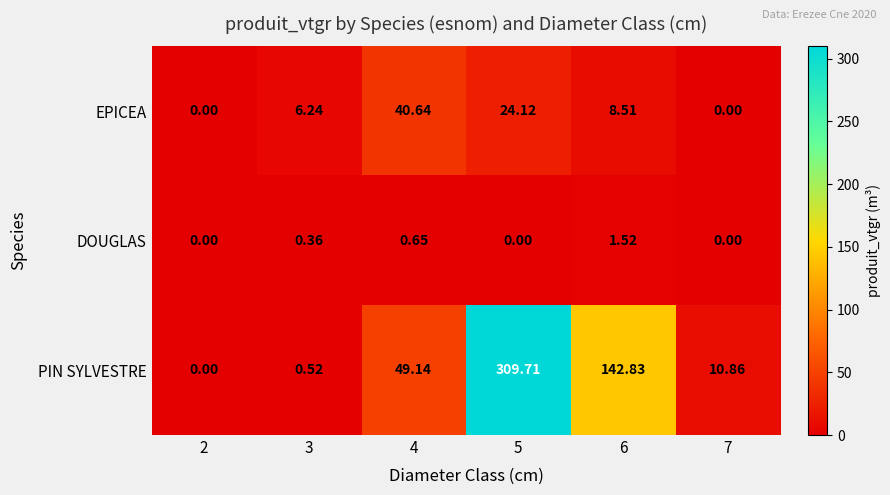

Is the value of DOUGLAS at 7 greater than the value of EPICEA at 5?

No